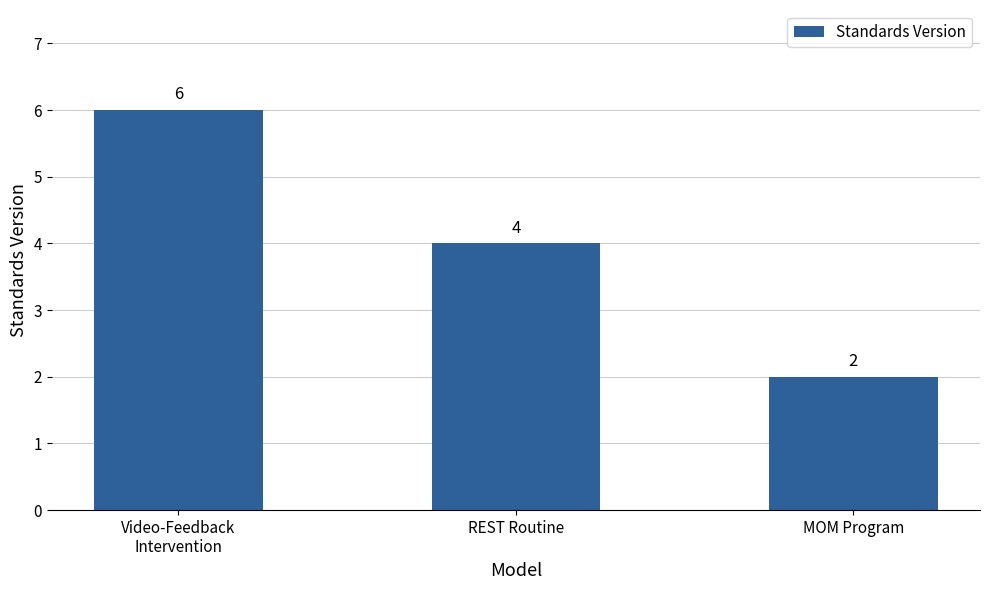

What is the smallest value displayed?

2